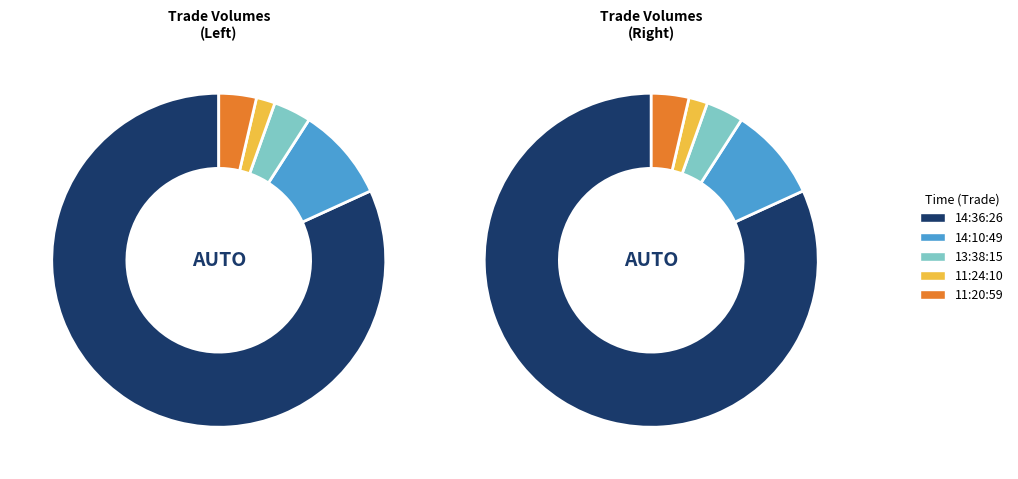

True or false: 11:24:10 accounts for 2% of the total.

True